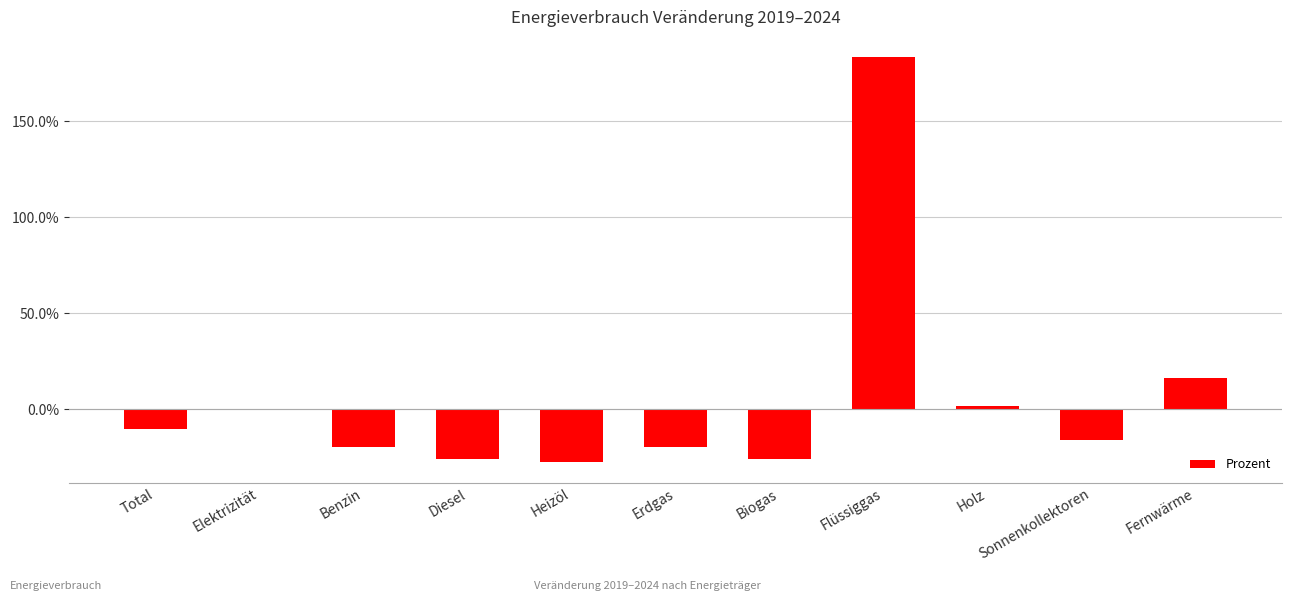

How many negative values are there?

7